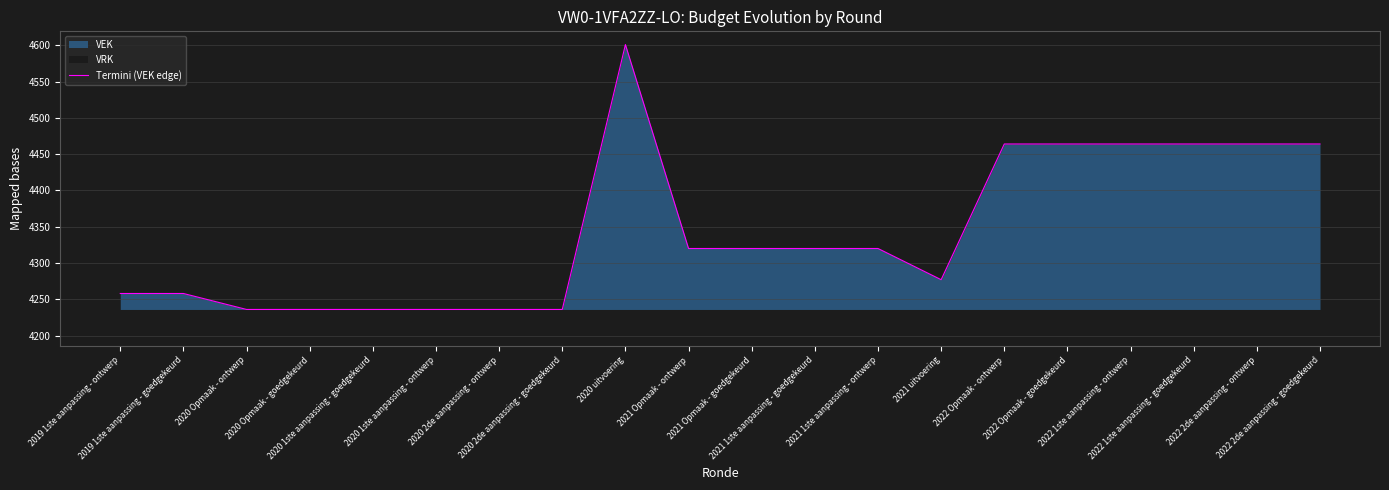

What is the change in value from 2019 1ste aanpassing - goedgekeurd to 2020 1ste aanpassing - goedgekeurd?

-22